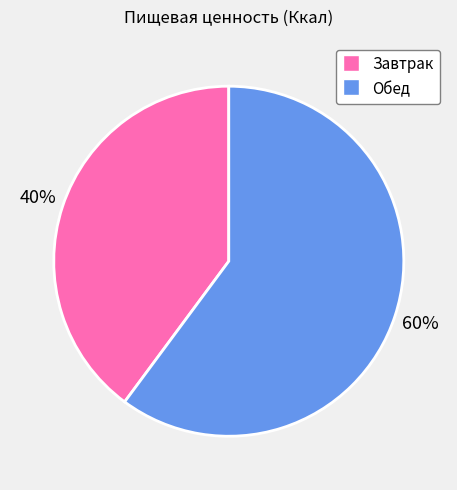

To the nearest percent, what percentage of the pie is Обед?

60%